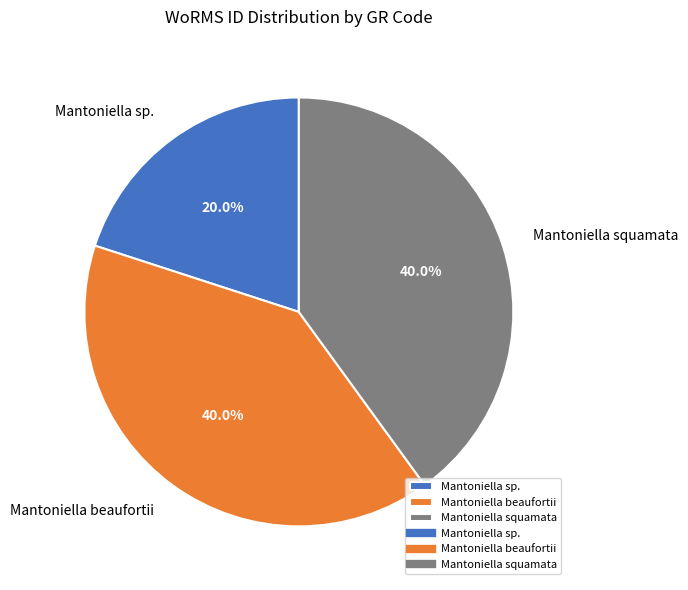

What is the smallest slice in the pie chart?

Mantoniella sp.